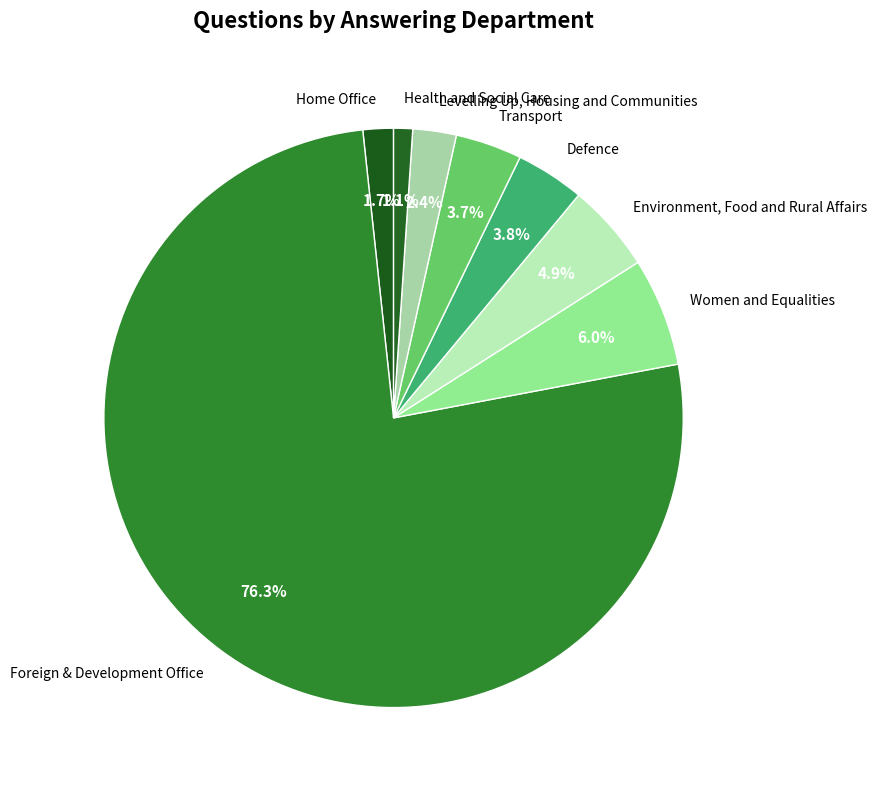

Rank the categories by value from lowest to highest.

Health and Social Care, Home Office, Levelling Up, Housing and Communities, Transport, Defence, Environment, Food and Rural Affairs, Women and Equalities, Foreign & Development Office